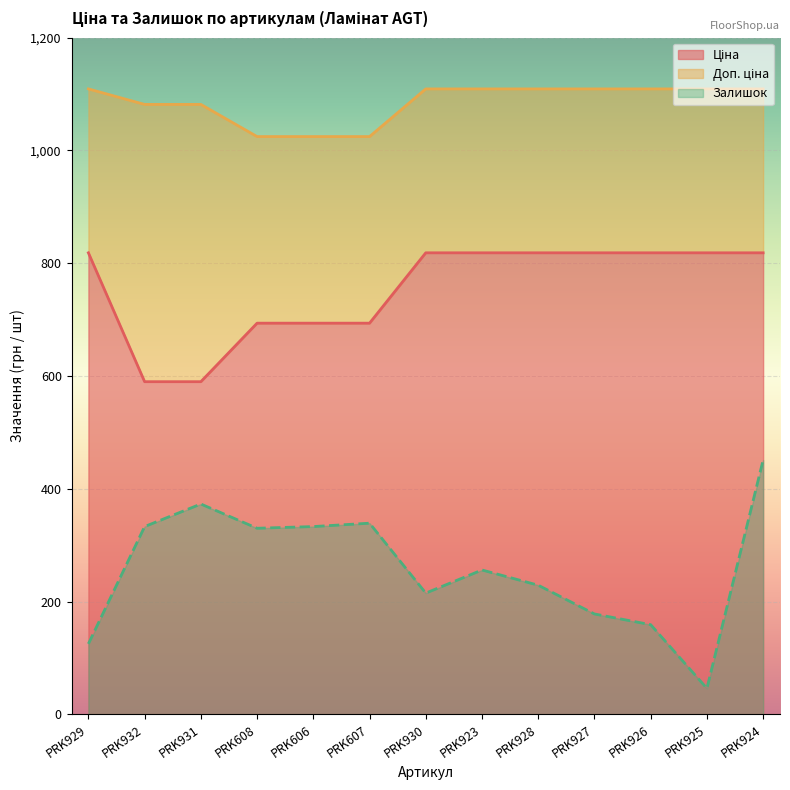

What is the label of the 8th point from the left?

PRK923